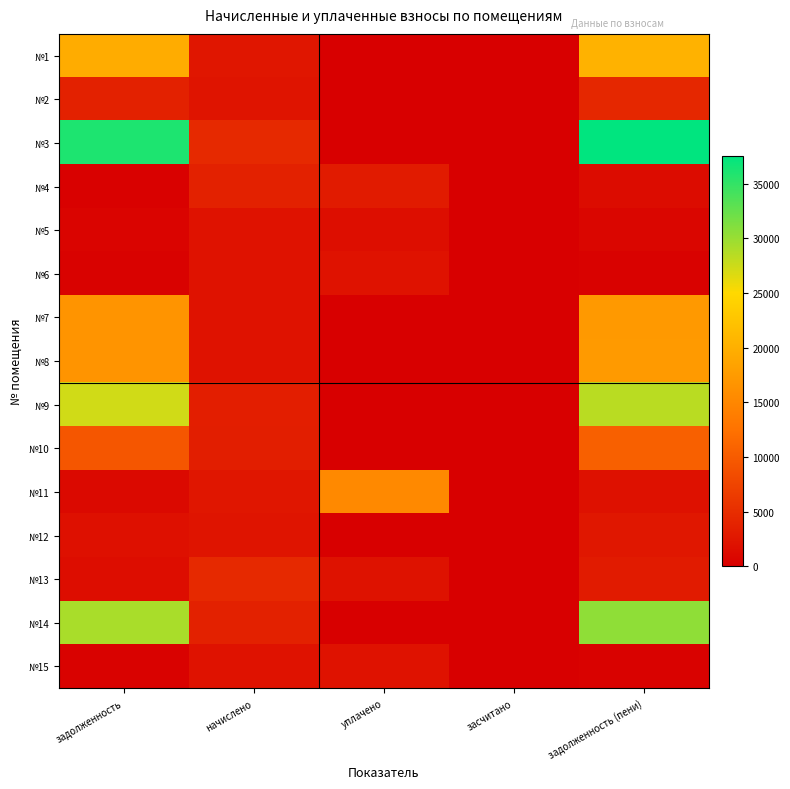

What is the total value across all series at задолженность (пени)?

176365.7